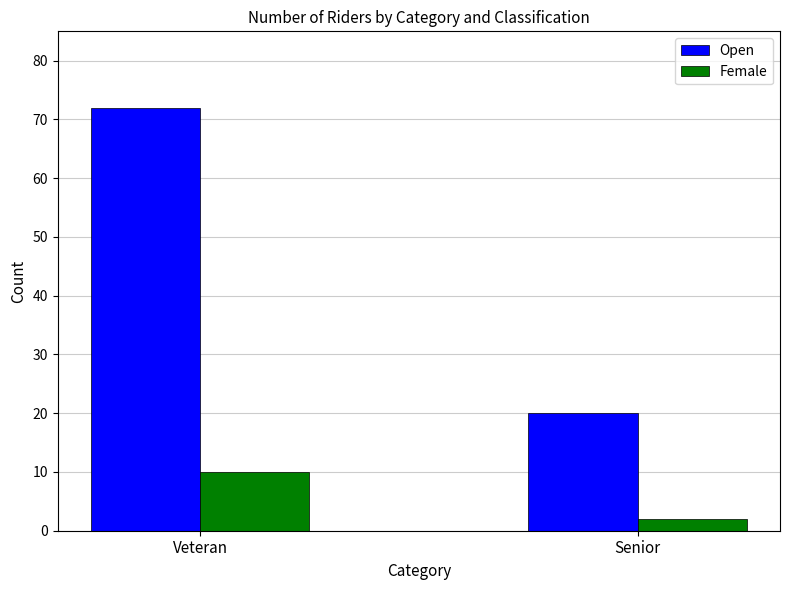

Between Veteran and Senior, which series saw the biggest shift?

Open